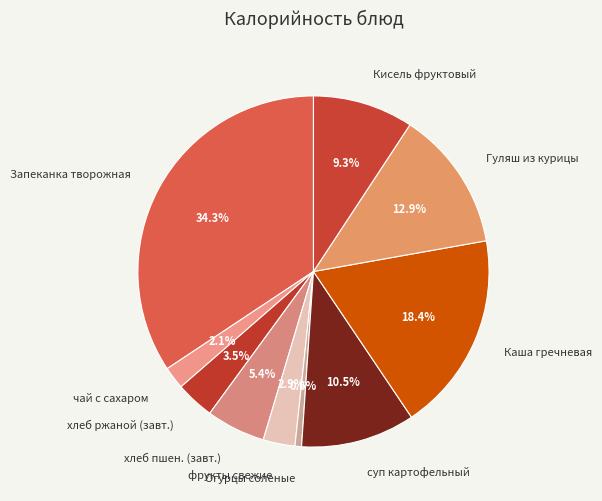

Which category has the biggest portion of the pie?

Запеканка творожная